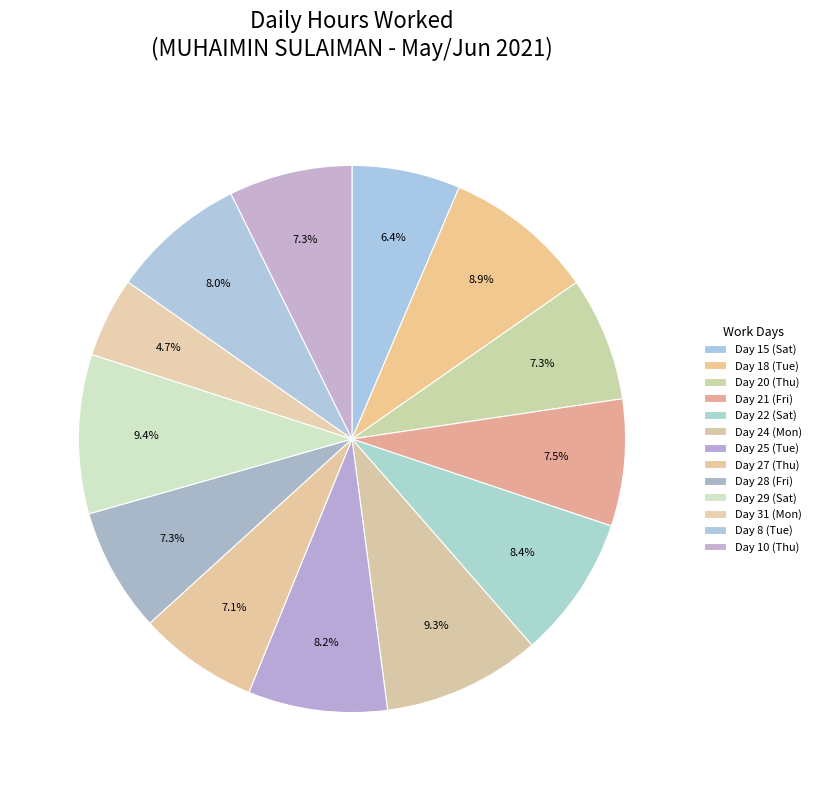

Count the number of slices in the pie.

13